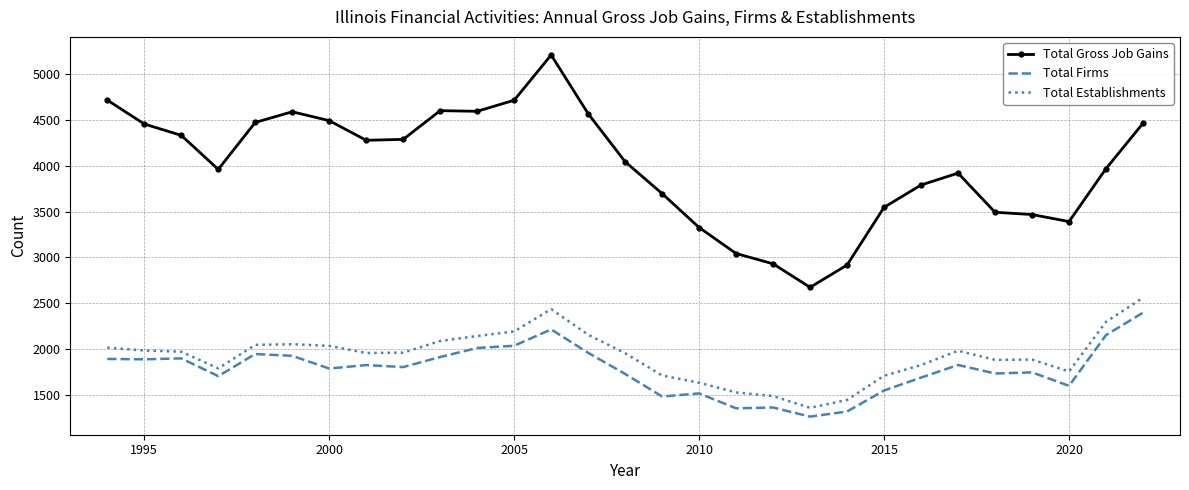

True or false: Total Gross Job Gains and Total Firms cross at least once.

False